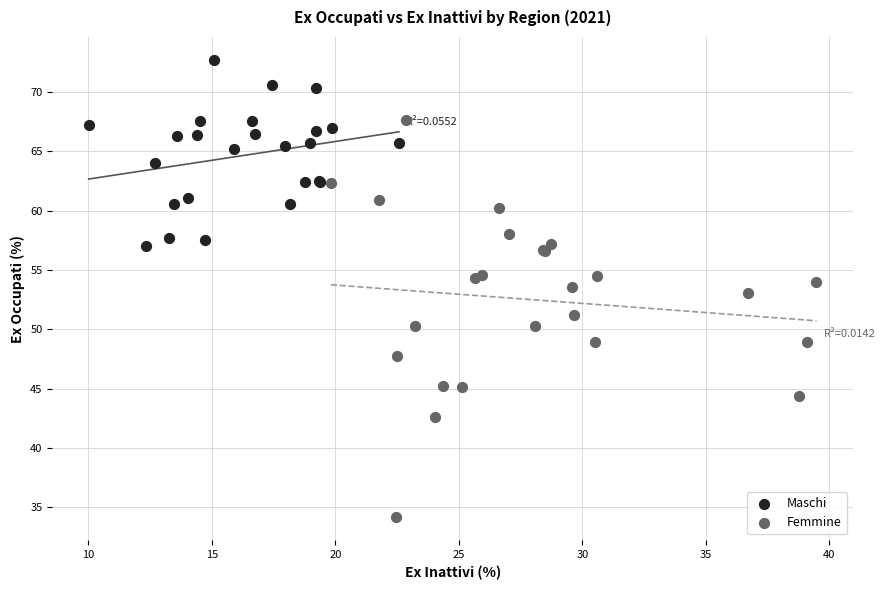

Which series contains the highest Y value?

Maschi